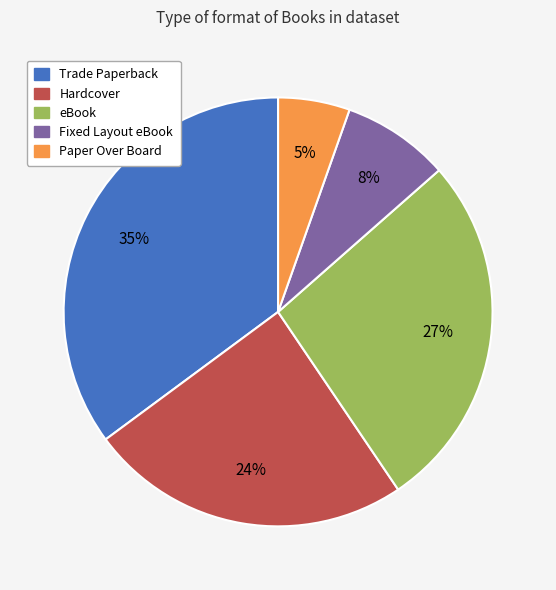

Is there any slice that represents more than half of the pie?

No